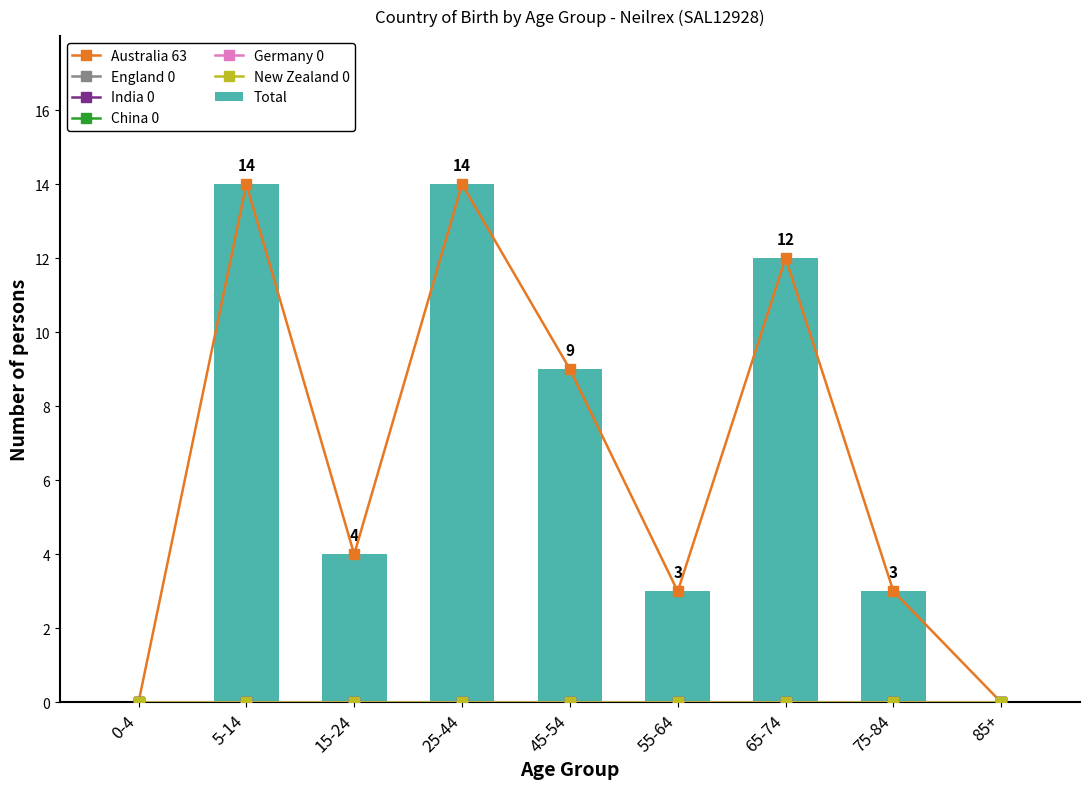

The India series shows 0 at 65-74. True or false?

True